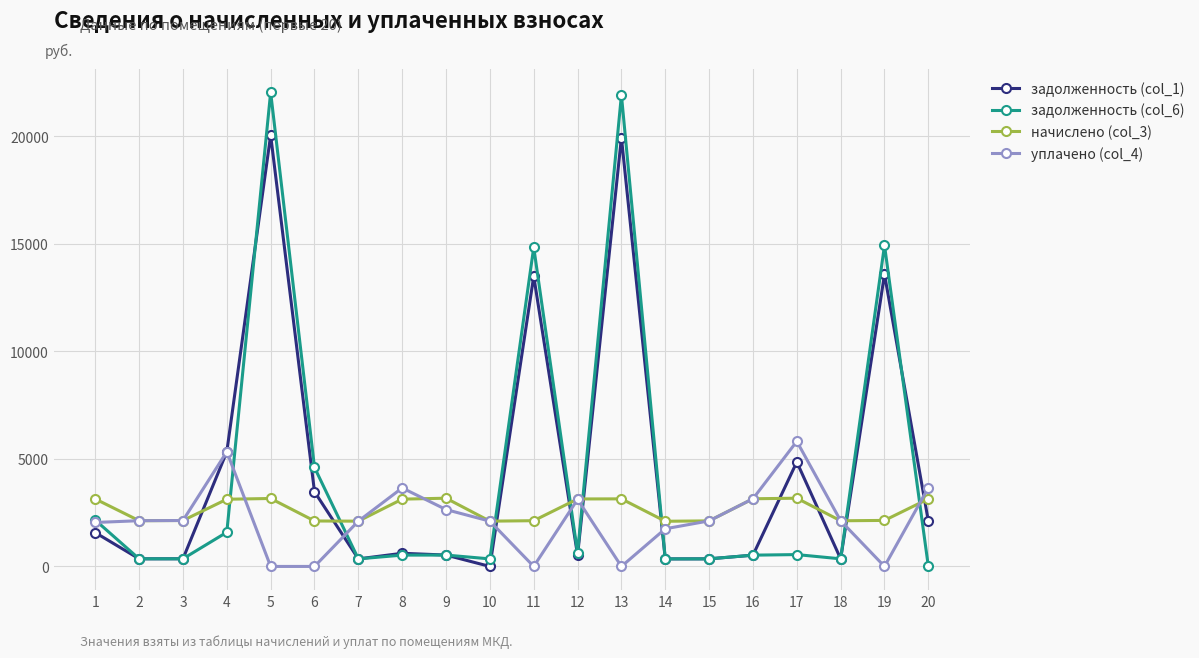

The value of уплачено (col_4) at 7 is 2103.8. True or false?

True